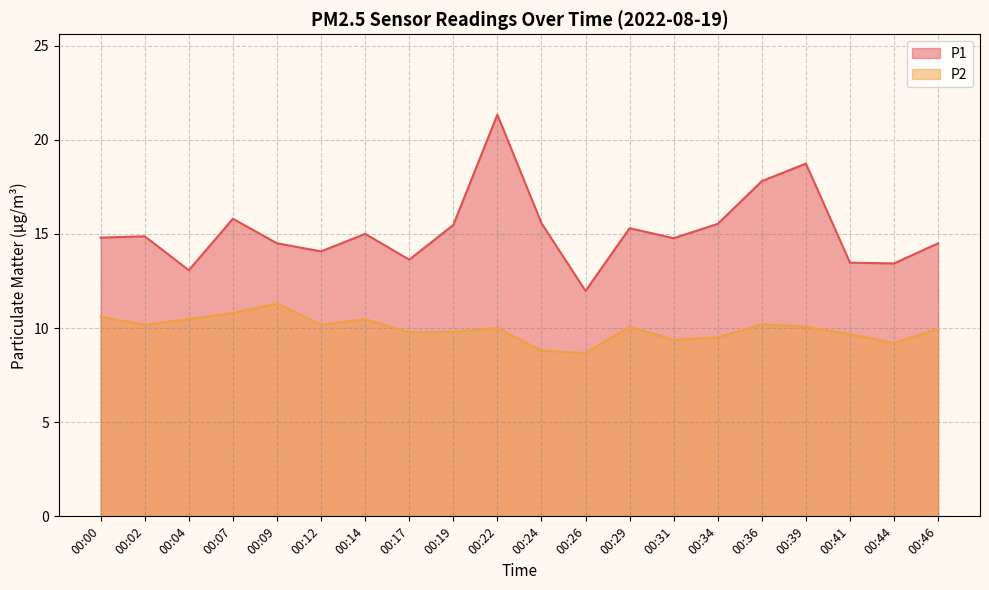

Reading left to right, extract all data points from this chart.

P1: 14.8	14.9	13.1	15.8	14.5	14.1	15.0	13.6	15.5	21.3	15.6	12.0	15.3	14.8	15.5	17.8	18.7	13.5	13.4	14.5
P2: 10.6	10.2	10.5	10.8	11.3	10.2	10.5	9.8	9.8	10.0	8.8	8.7	10.1	9.4	9.5	10.2	10.1	9.7	9.2	10.0